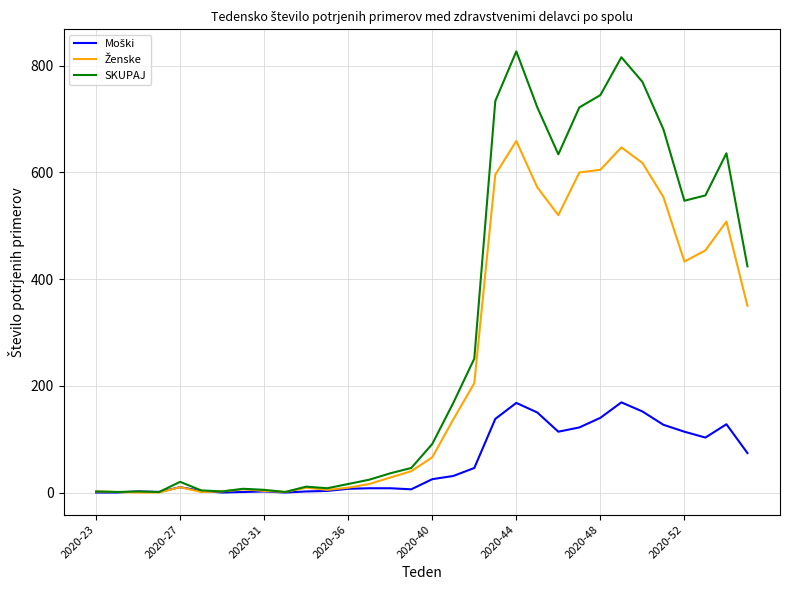

Which series has the largest range (max minus min)?

SKUPAJ